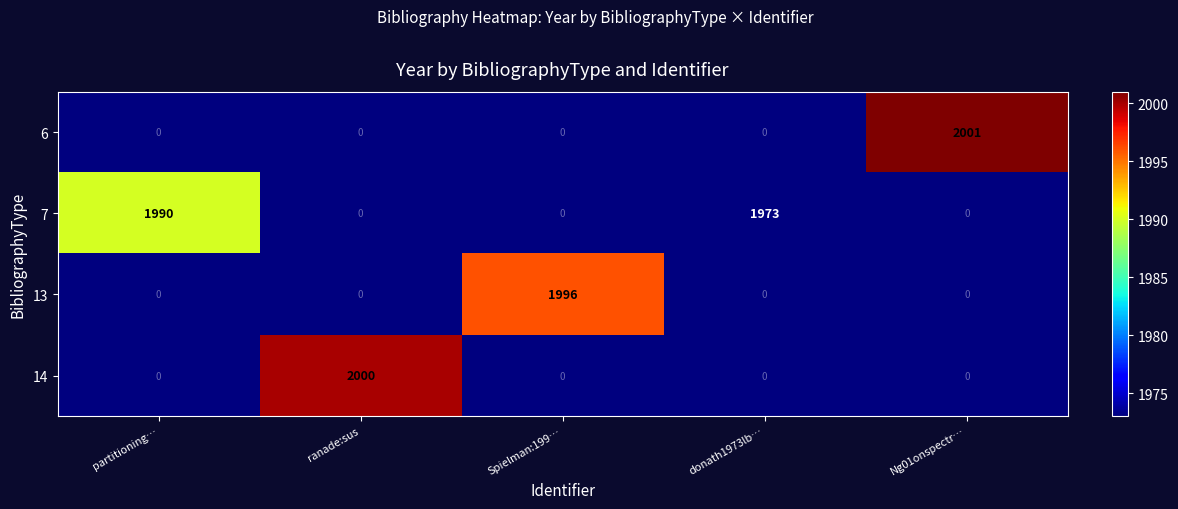

What is the total value across all series at Ng01onspectr…?

2001